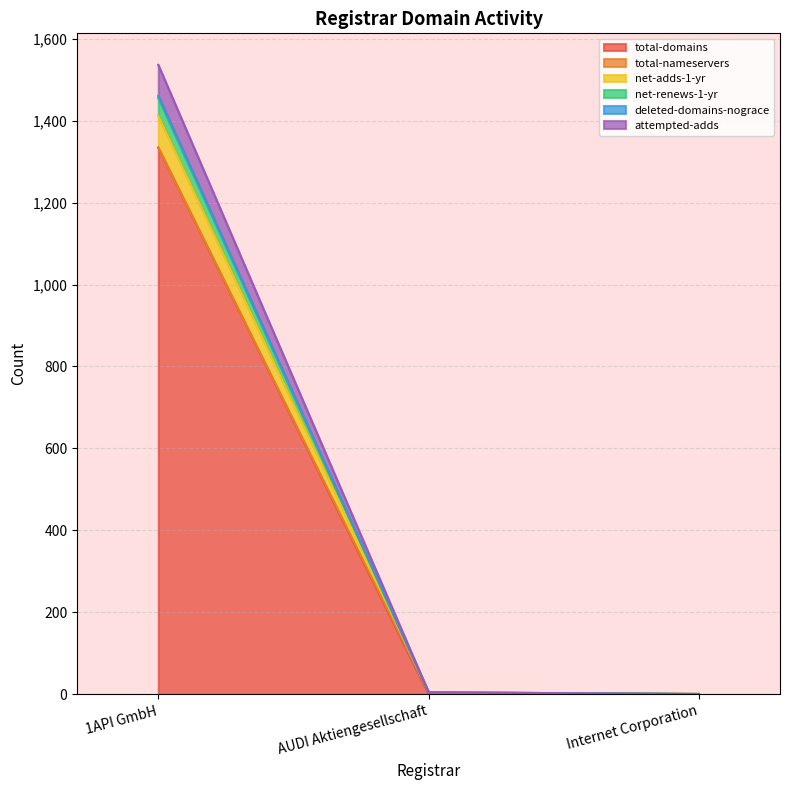

Count the number of categories in the chart.

3